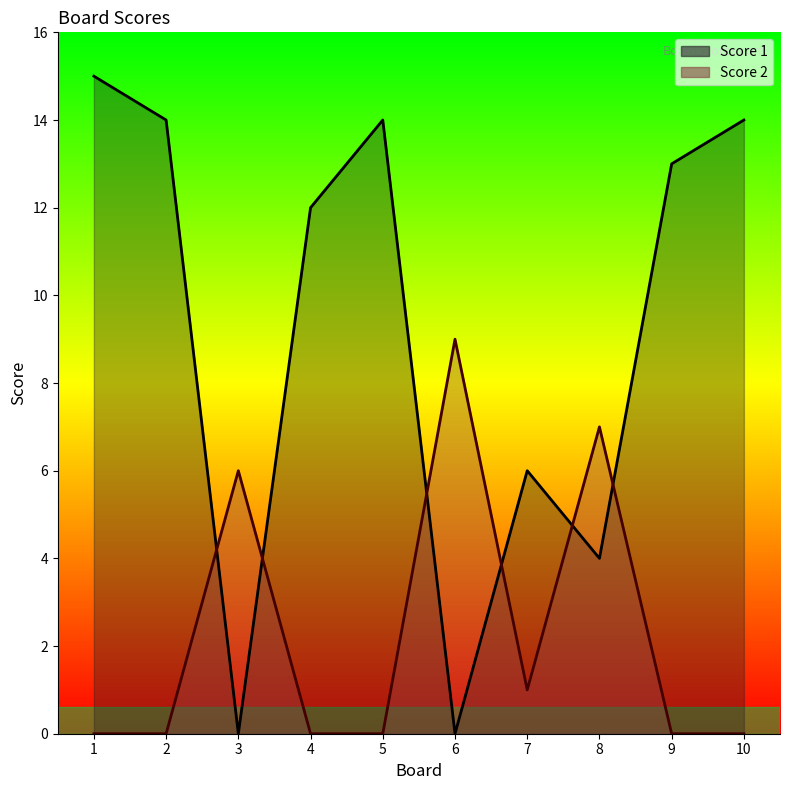

What is the average value of the Score 1 series?

9